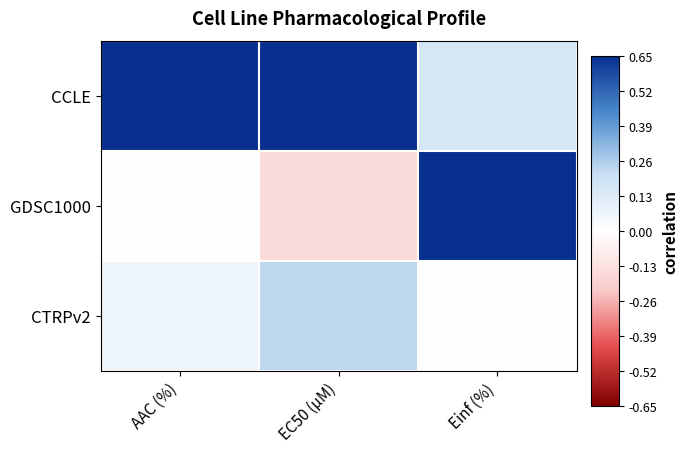

Between AAC (%) and Einf (%), which is larger?

AAC (%)